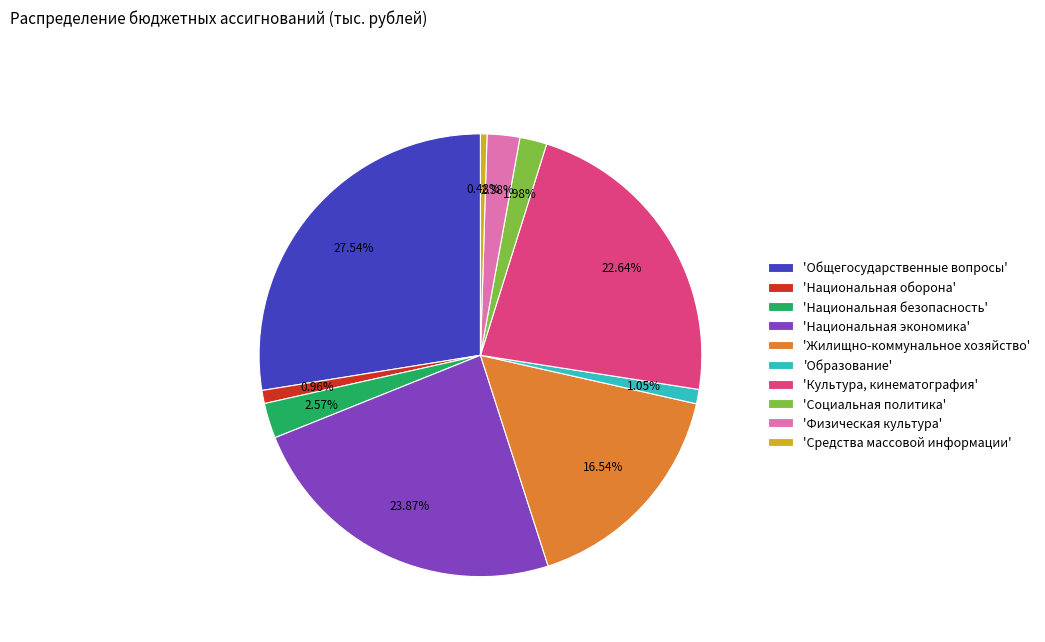

What is the largest slice in the pie chart?

'Общегосударственные вопросы'